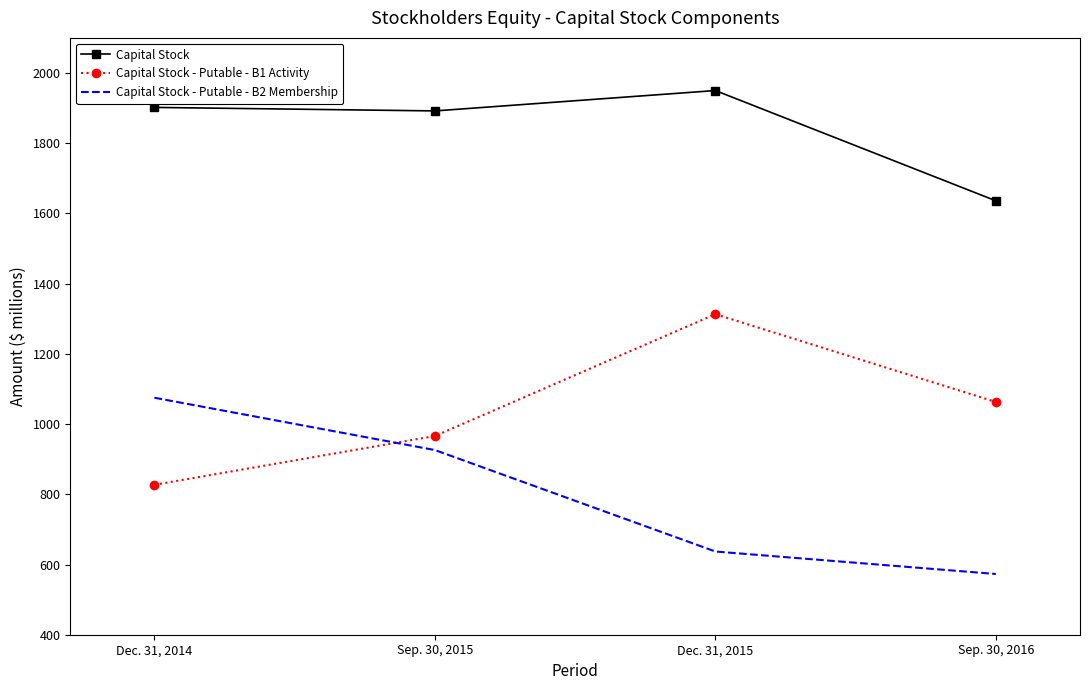

Is the value of Capital Stock - Putable - B2 Membership at Dec. 31, 2015 greater than the value of Capital Stock at Sep. 30, 2015?

No